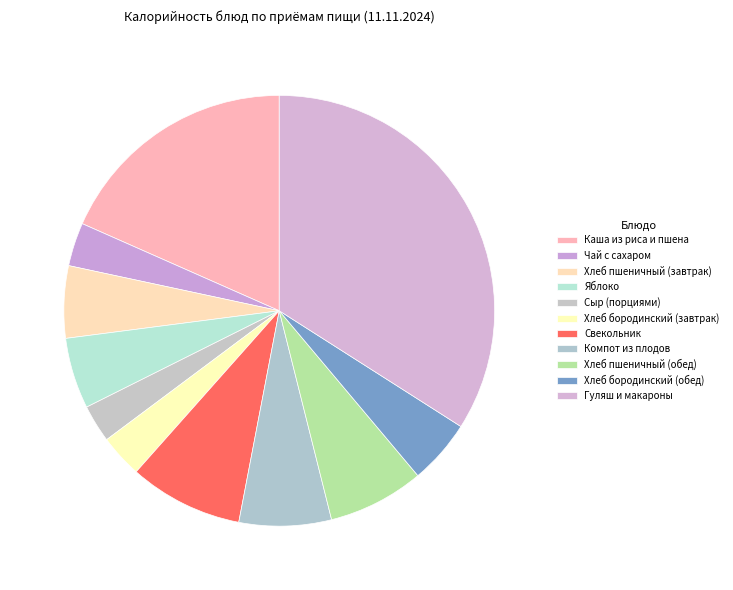

To the nearest percent, what is the combined percentage of Каша из риса и пшена and Свекольник?

27%